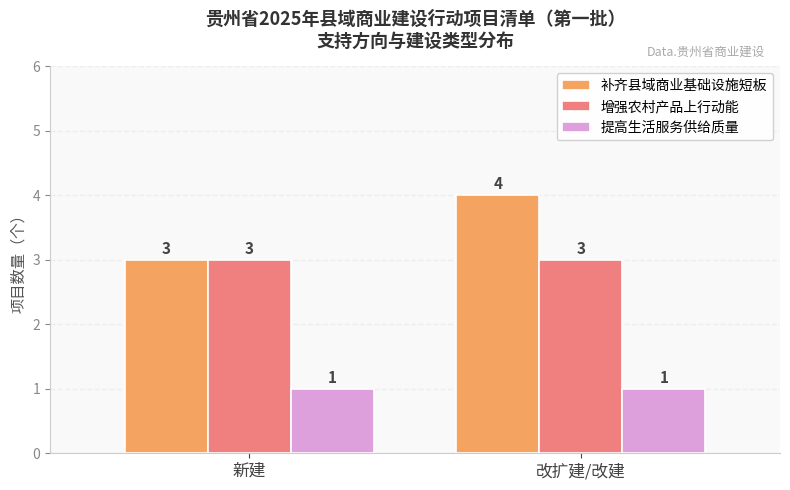

At which label is 补齐县域商业基础设施短板 closest to 3?

新建